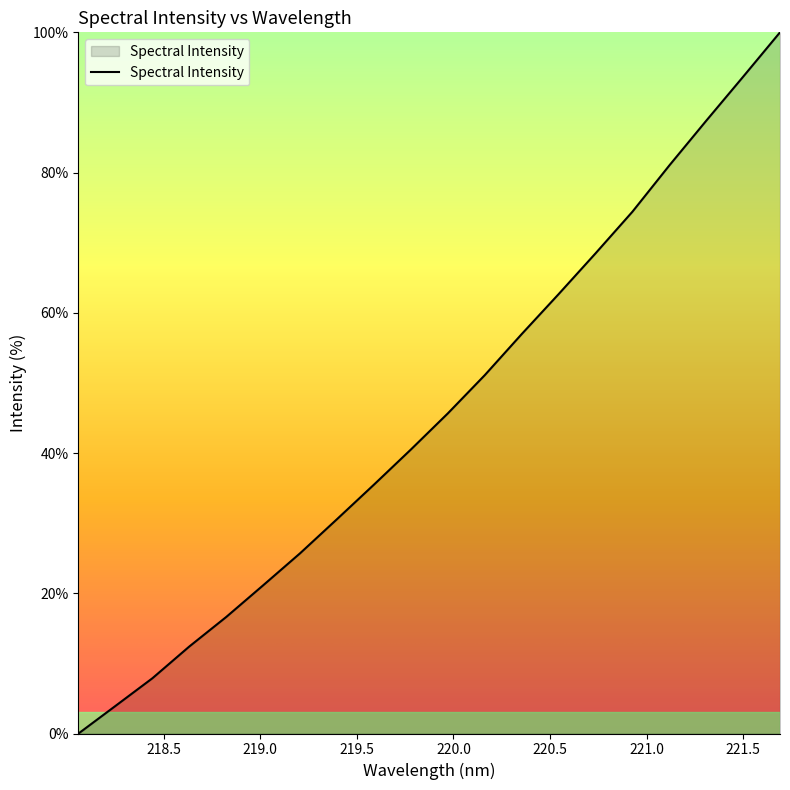

True or false: the data has more than 1 interior local peaks.

False